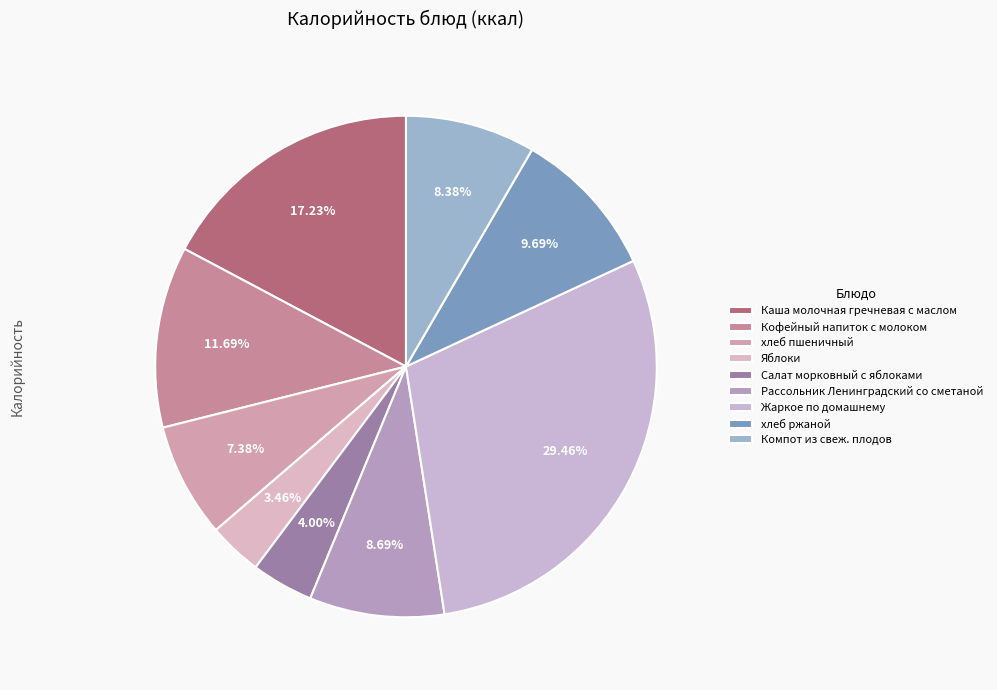

How many slices are in this pie chart?

9